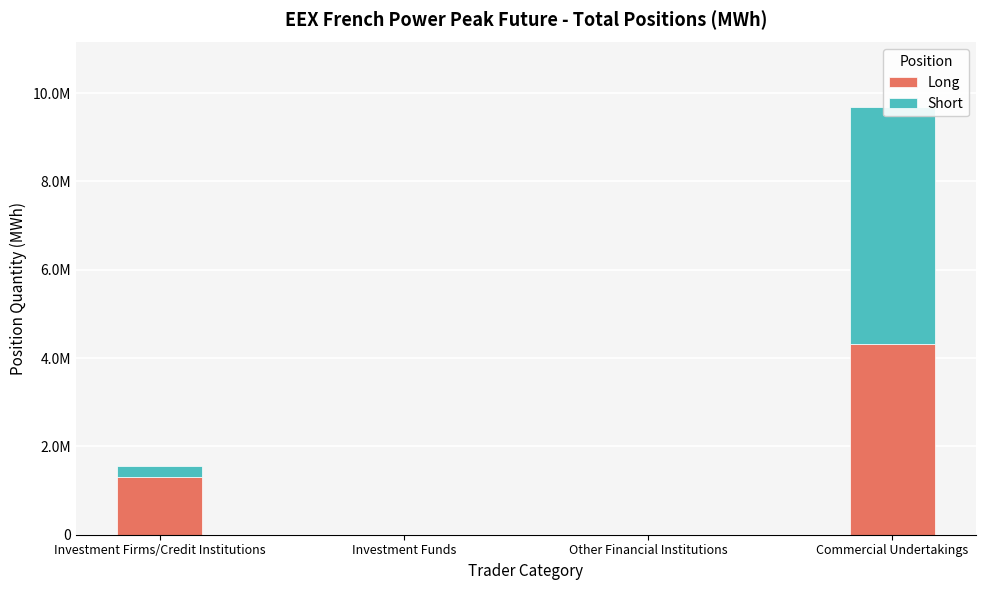

At which label is Short closest to 2688102?

Investment Firms/Credit Institutions